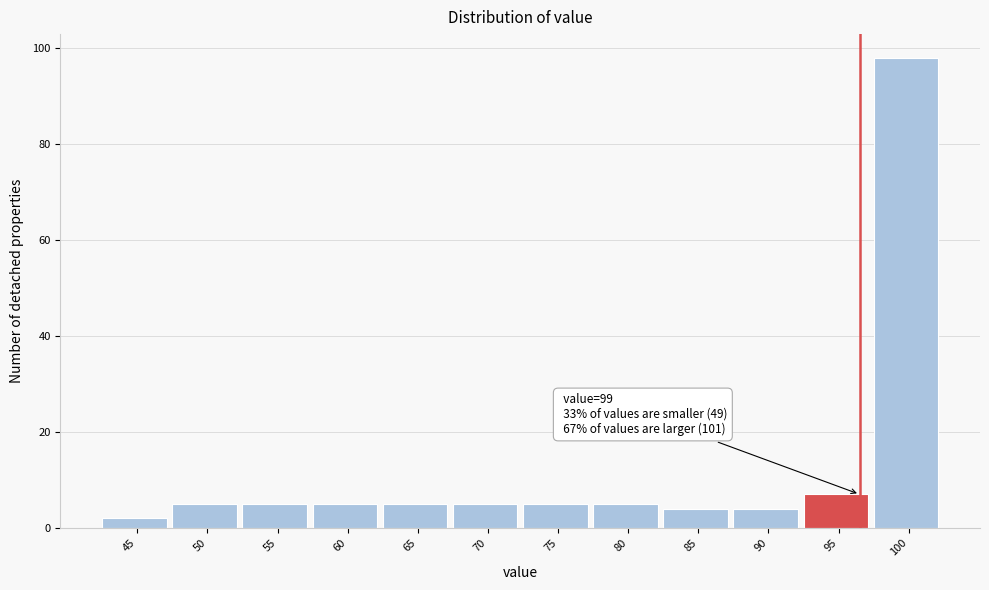

Reading left to right, transcribe all the data shown in this chart.

2	5	5	5	5	5	5	5	4	4	7	98